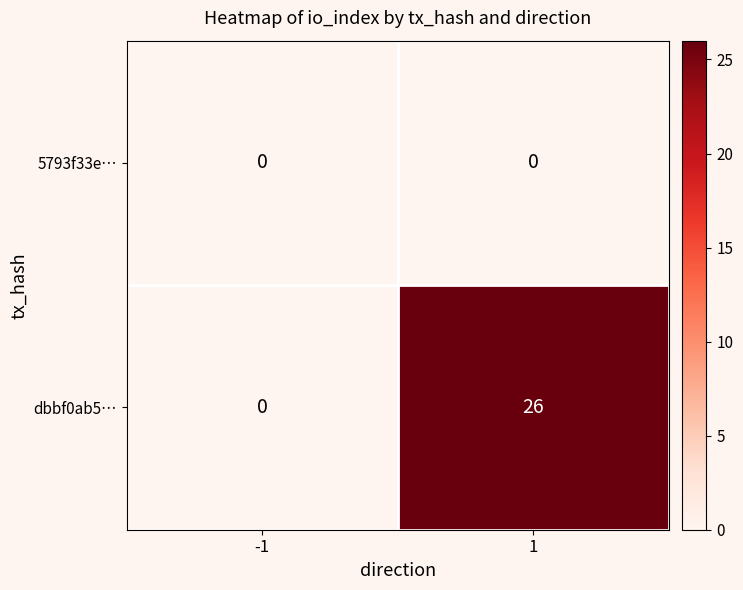

Reading left to right, what are all the values shown in this chart?

5793f33e…: -1=0	1=0
dbbf0ab5…: -1=0	1=26